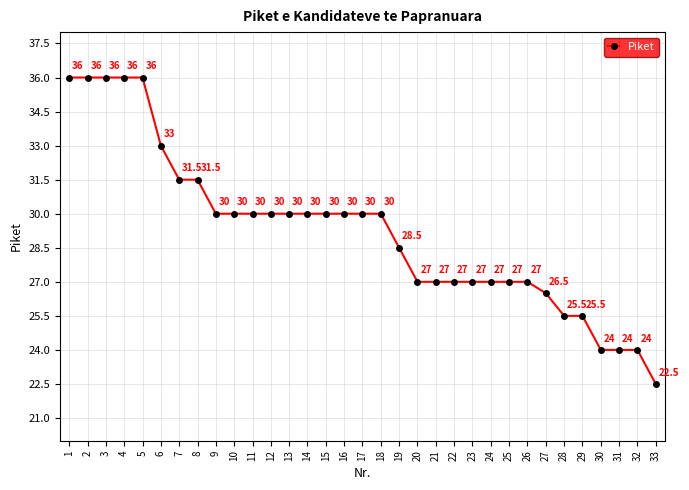

Where is the data nearest to the value 29?

19